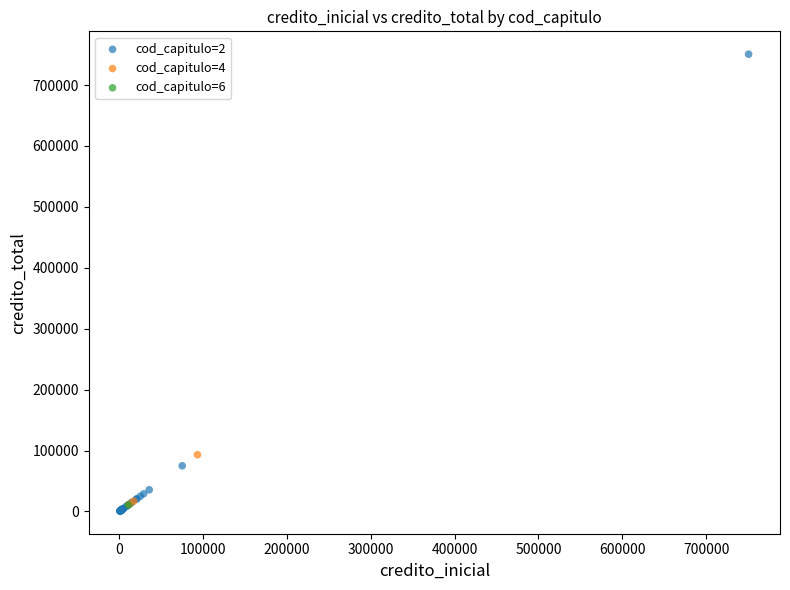

What are all the series names shown in the legend?

cod_capitulo=2, cod_capitulo=4, cod_capitulo=6